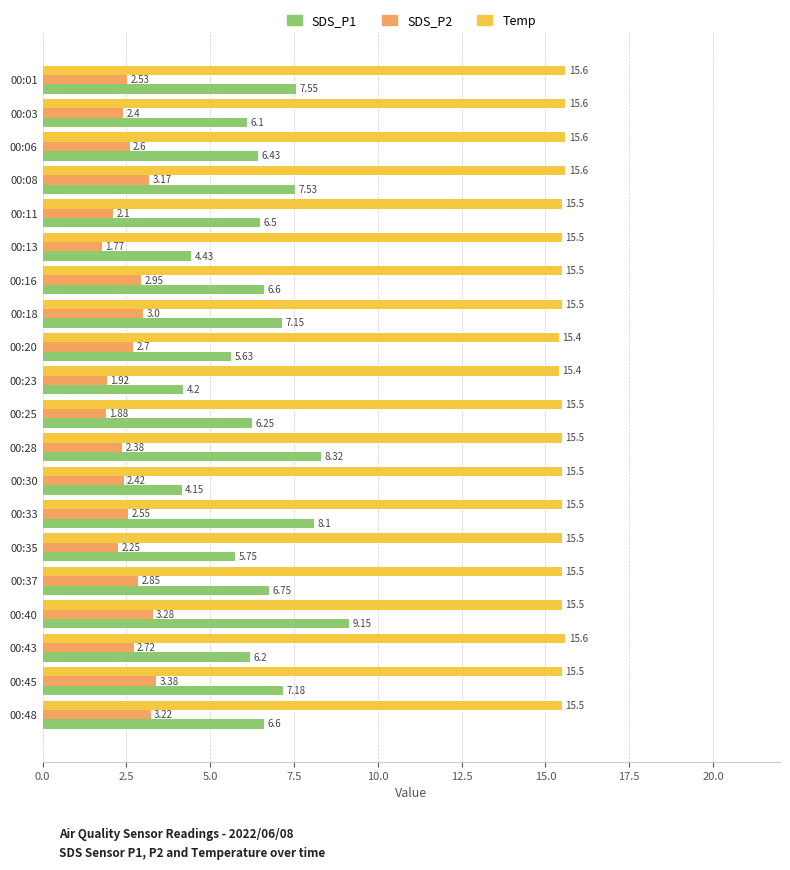

Rank the series by their average value, from lowest to highest.

SDS_P2, SDS_P1, Temp